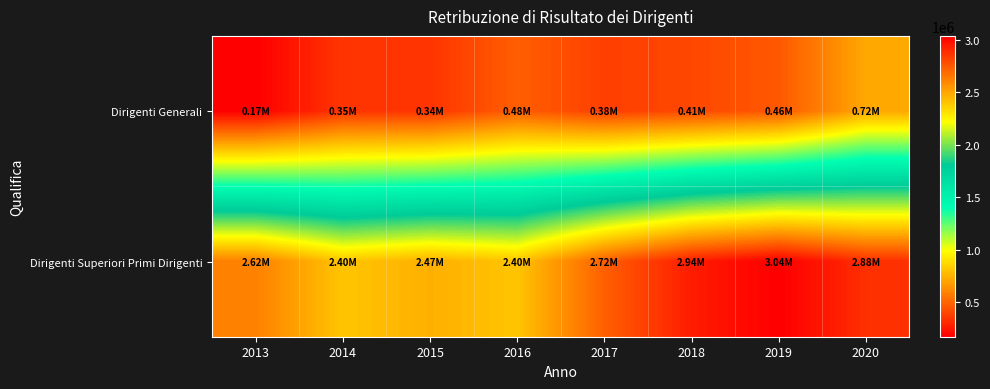

What is the spread (max minus min) of values at 2018?

2532812.1